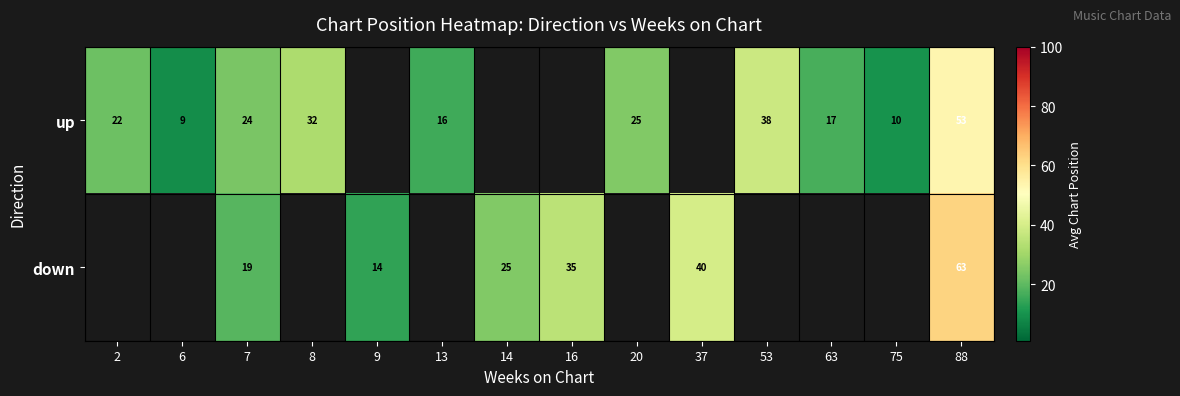

At 88, list the series in order from largest to smallest.

down, up